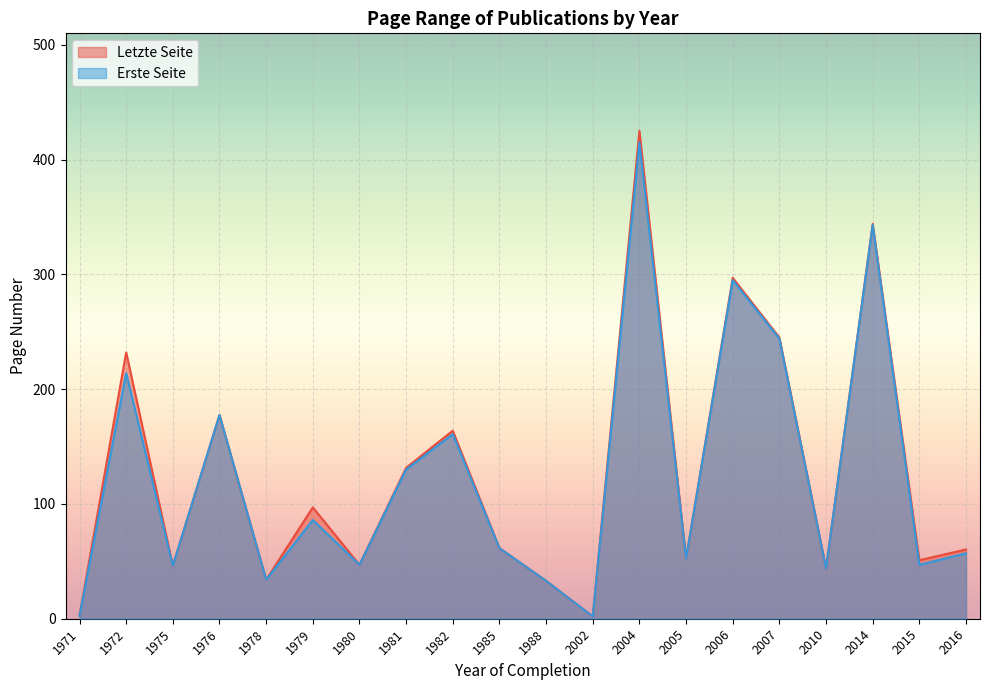

What is the highest value of the Erste Seite series?

415.0